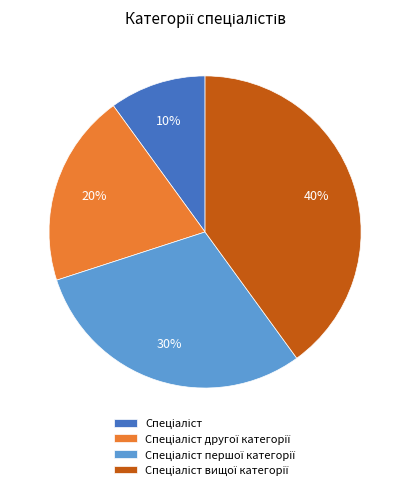

Does any single category account for the majority?

No